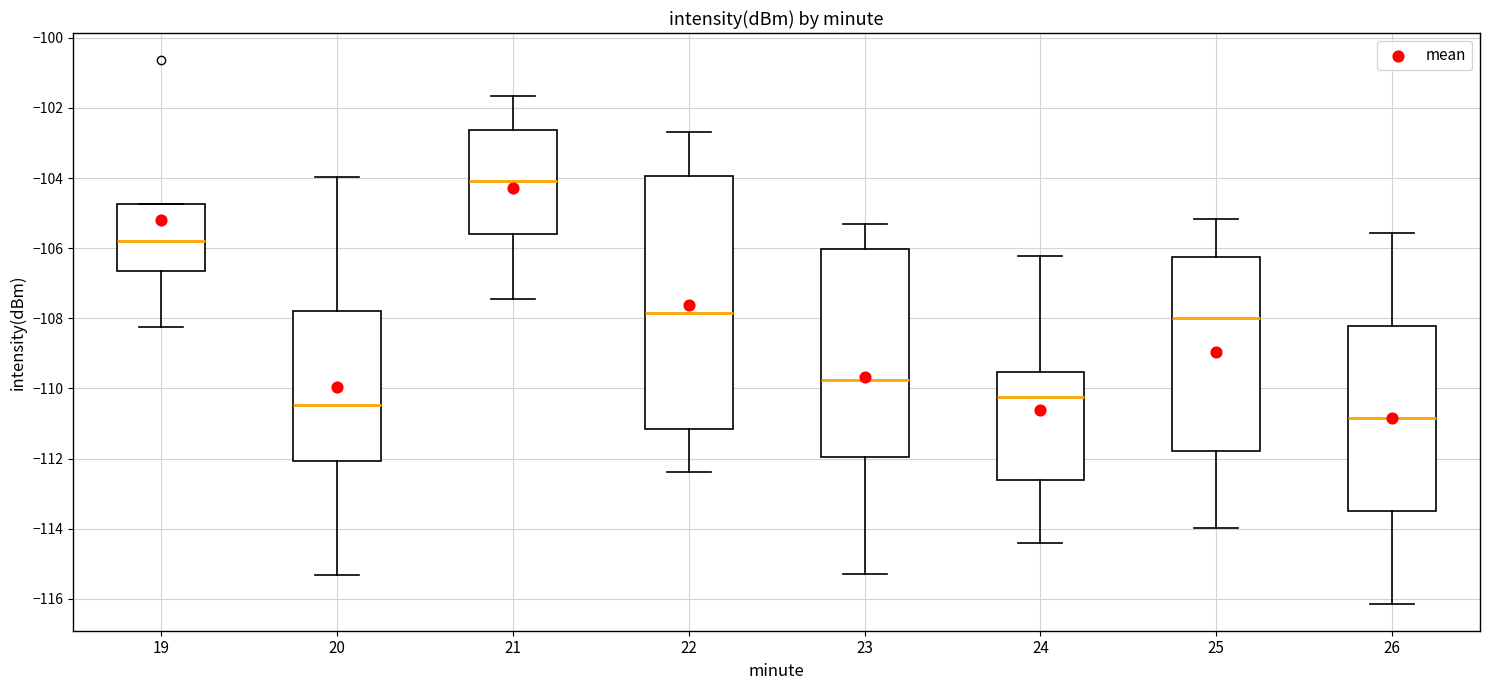

Which box's median line is the highest?

21